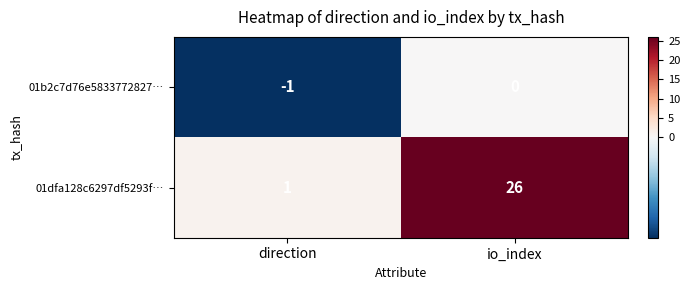

Reading right to left, extract all data points from this chart.

01b2c7d76e5833772827…: 0	-1
01dfa128c6297df5293f…: 26	1